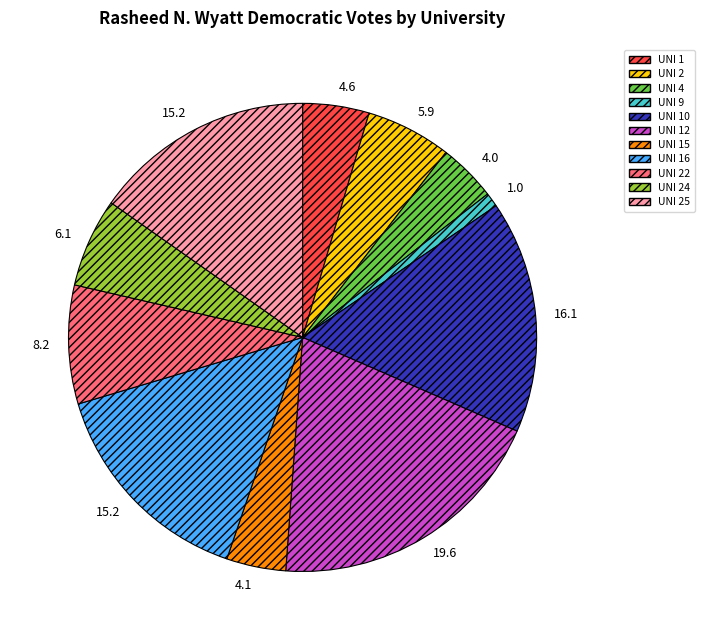

Combined, do UNI 9 and UNI 24 account for over 50%?

No